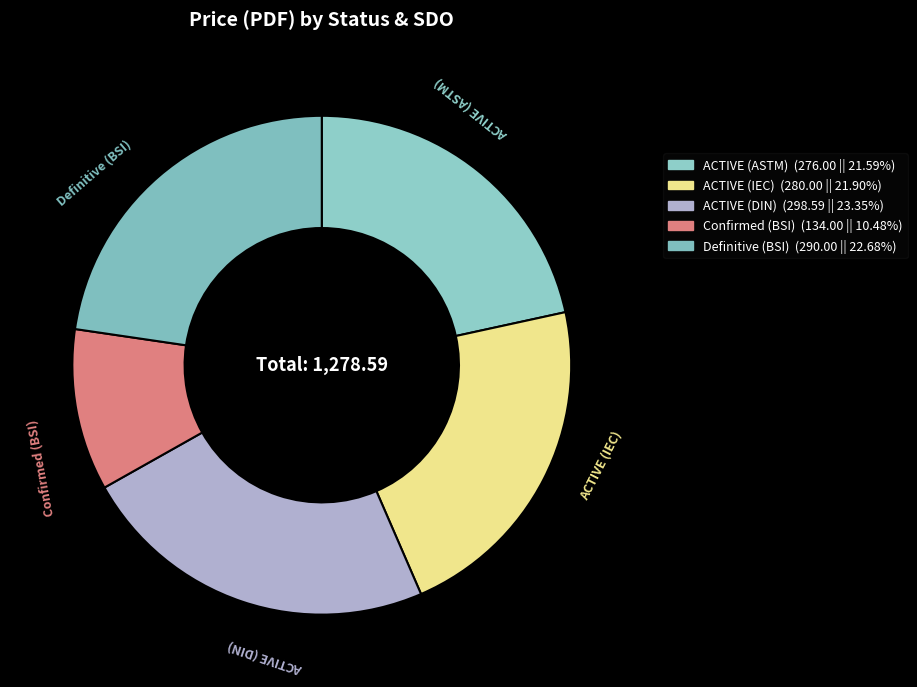

How many segments does this pie chart have?

5